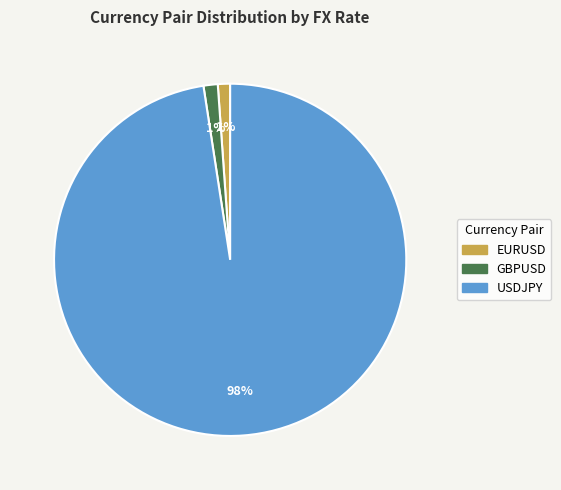

To the nearest percent, what portion does GBPUSD represent?

1%